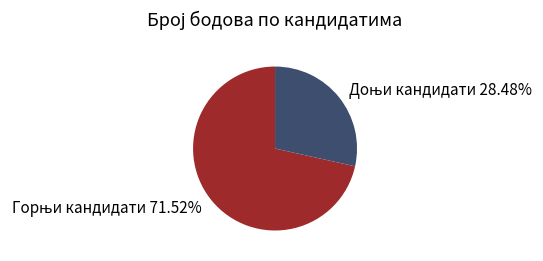

Count the number of slices in the pie.

2